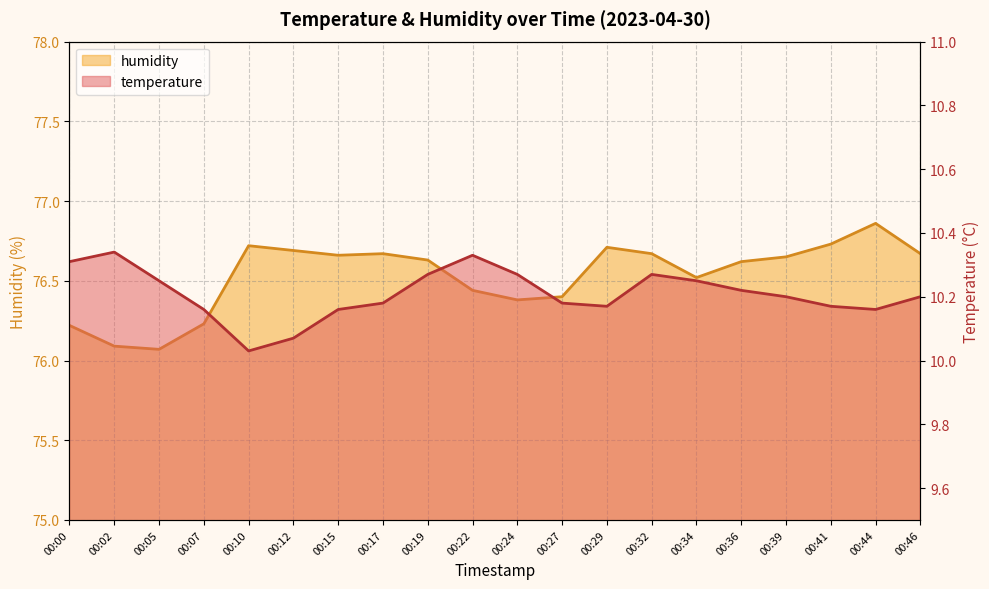

Count the number of data series in this chart.

2